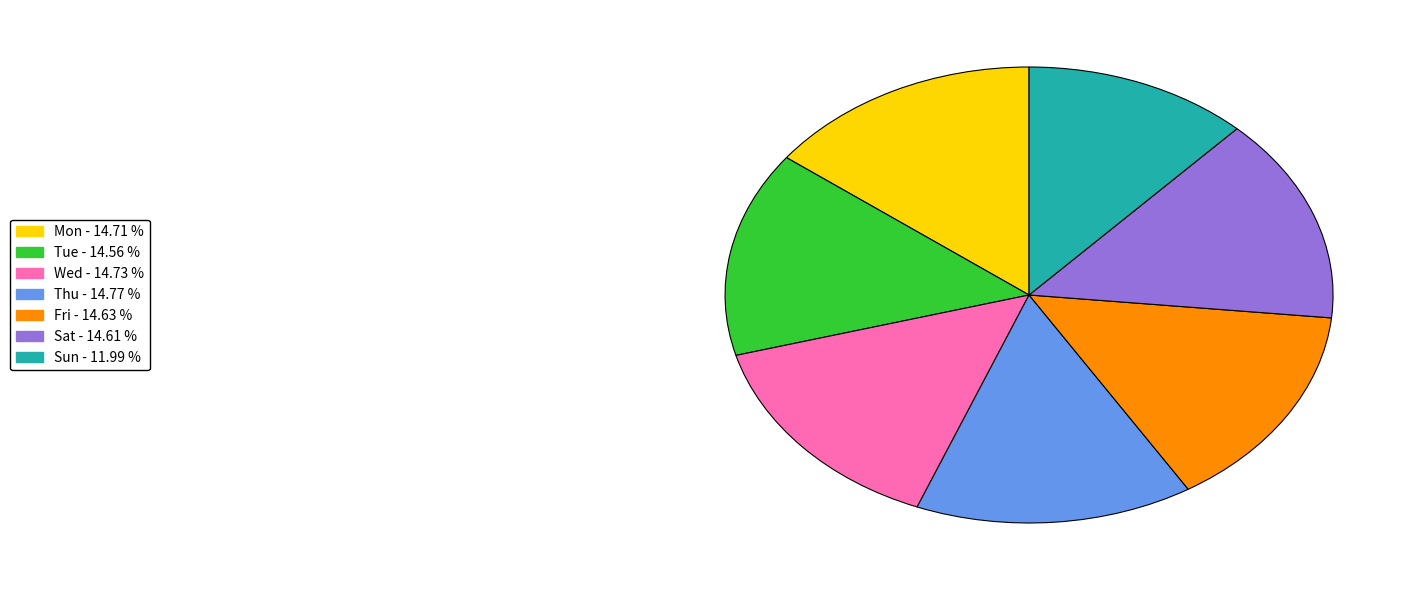

Which category has the smallest portion of the pie?

Sun